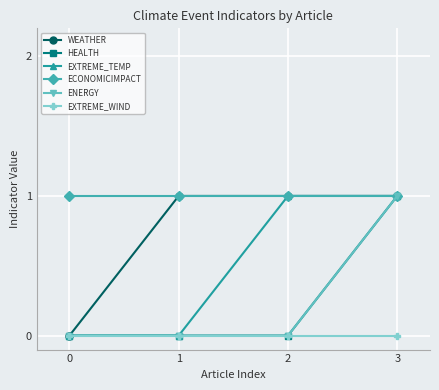

What is the difference between the maximum and minimum values in the EXTREME_TEMP series?

1